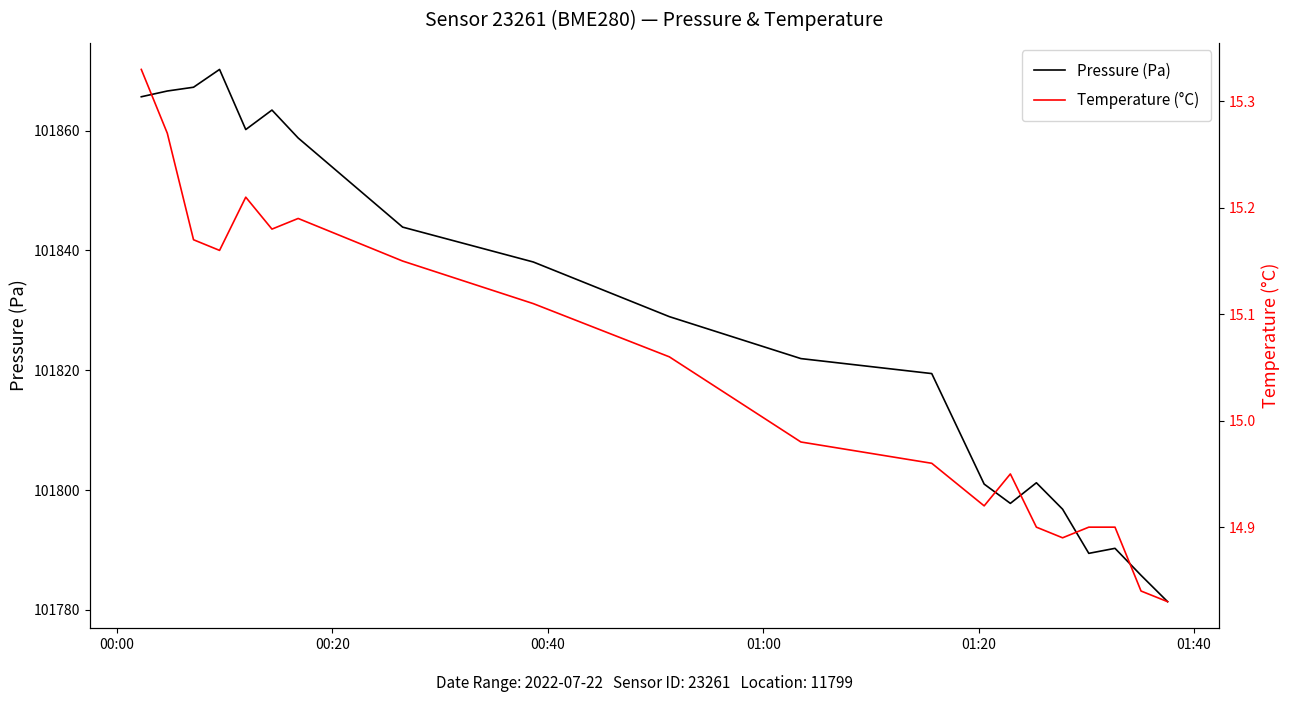

At which label does Pressure (Pa) first exceed 101828?

00:00